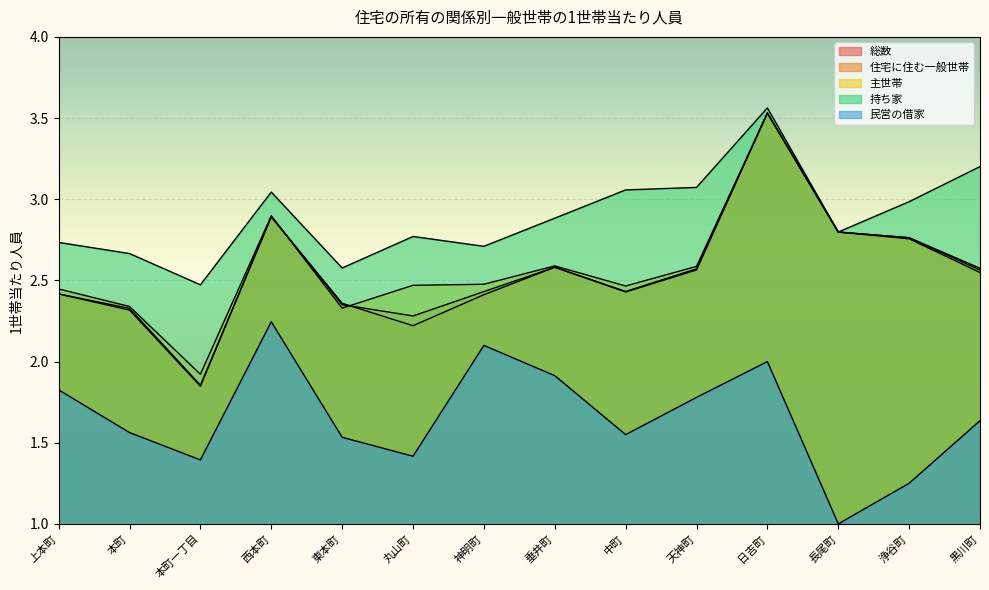

The 持ち家 series shows 4.8 at 垂井町. True or false?

False